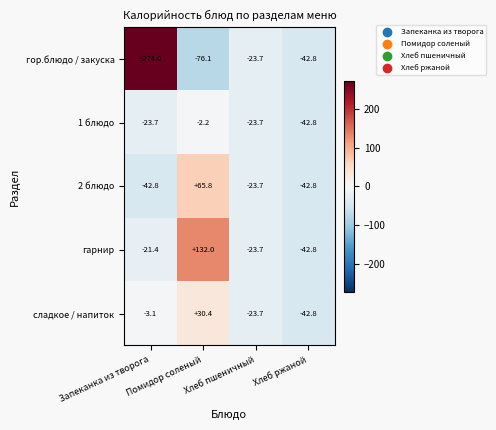

How many categories are shown in the chart?

4